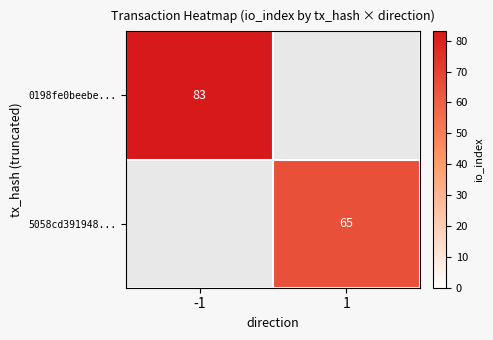

The value of 5058cd391948... at 1 is 23. True or false?

False